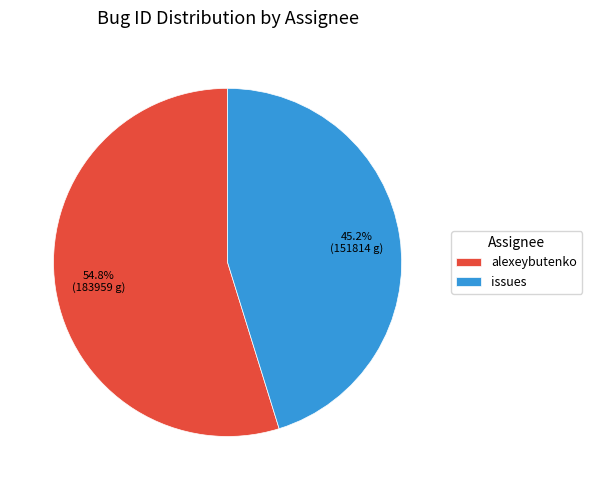

What is the largest slice in the pie chart?

alexeybutenko